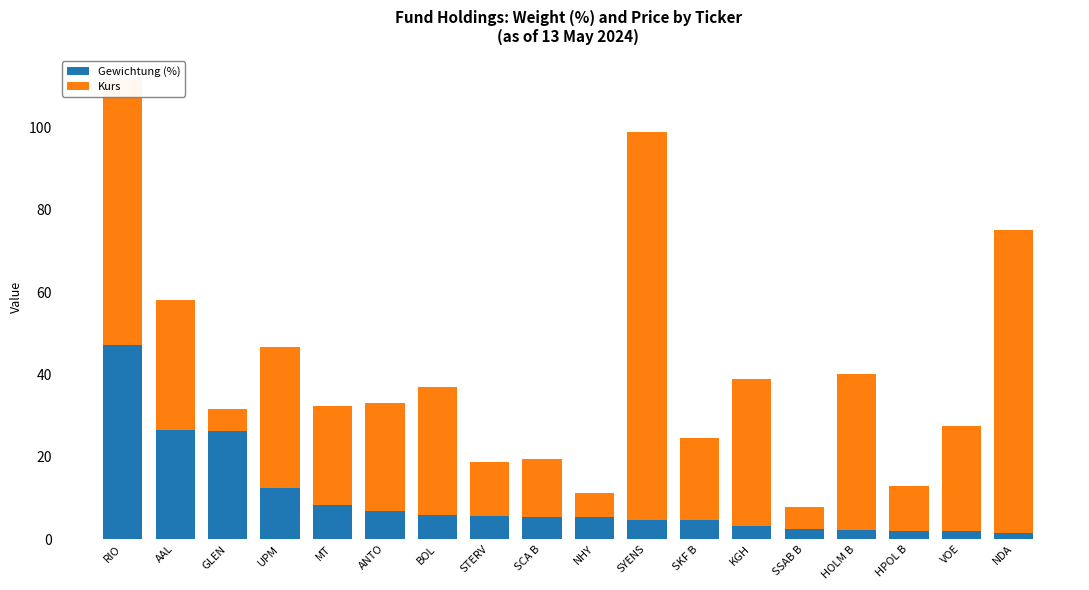

What is the approximate value of Gewichtung (%) at STERV?

5.5